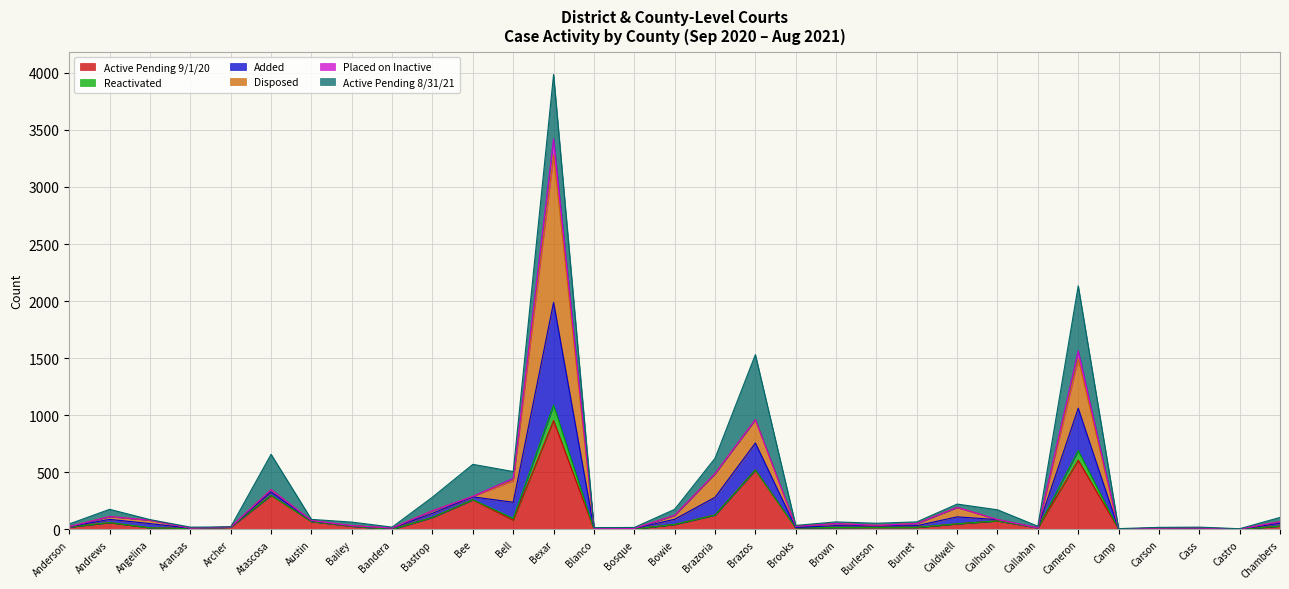

At which label does Active Pending 9/1/20 reach its peak?

Bexar